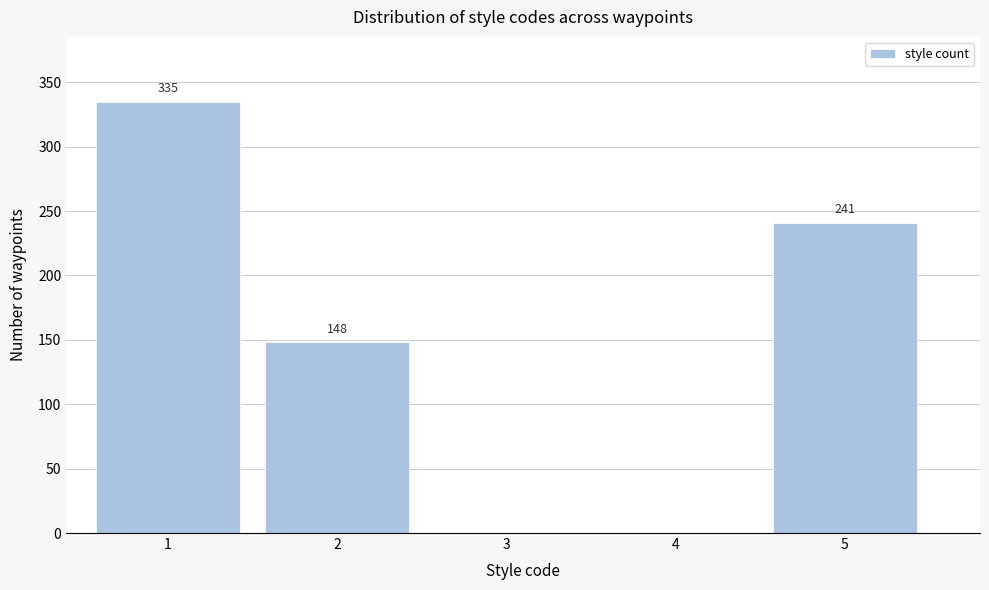

Reading left to right, list all the values displayed in this chart.

1=335	2=148	3=0	4=0	5=241